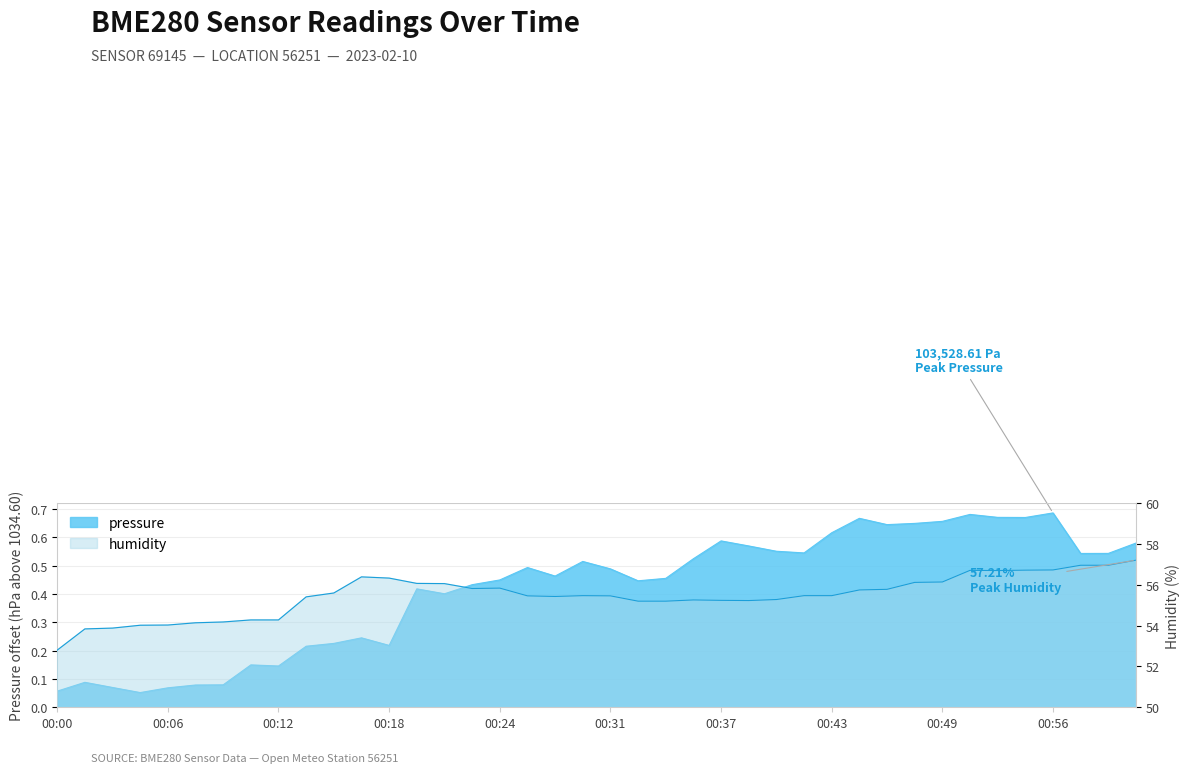

Read the humidity value at 00:24.

55.8